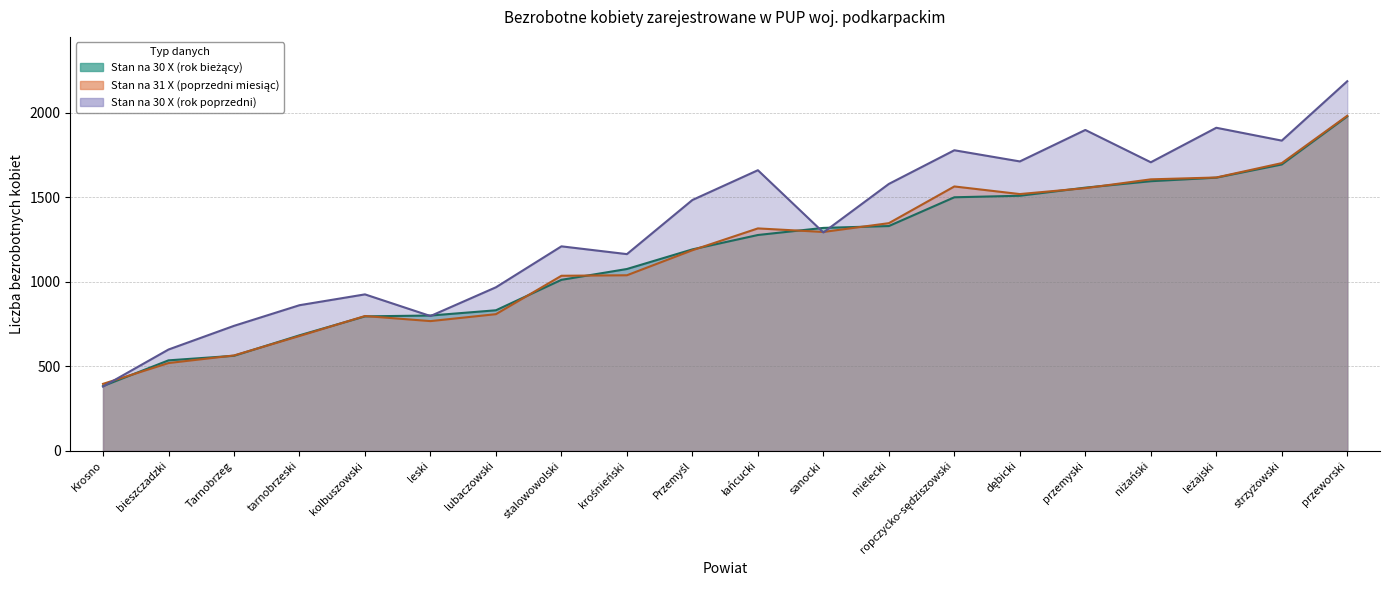

True or false: Stan na 30 X (rok poprzedni) has more than 2 points higher than both neighbors.

True